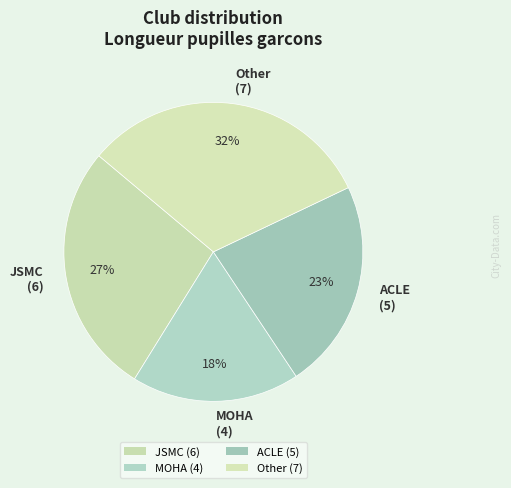

Is there a majority slice in this chart?

No